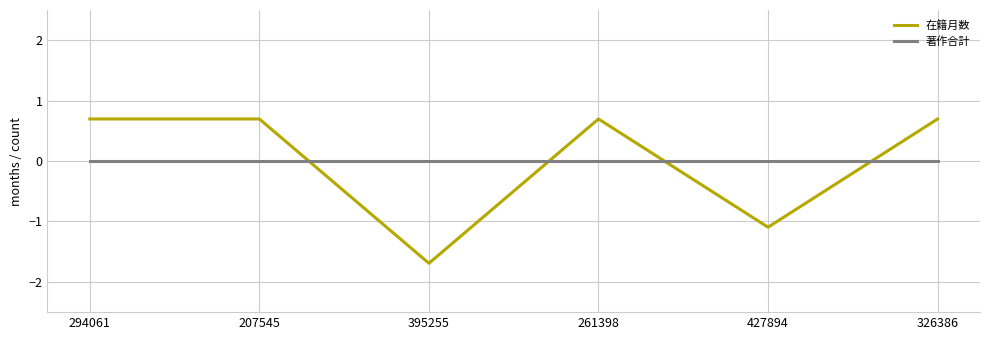

At which category does the chart reach its minimum across all series?

395255